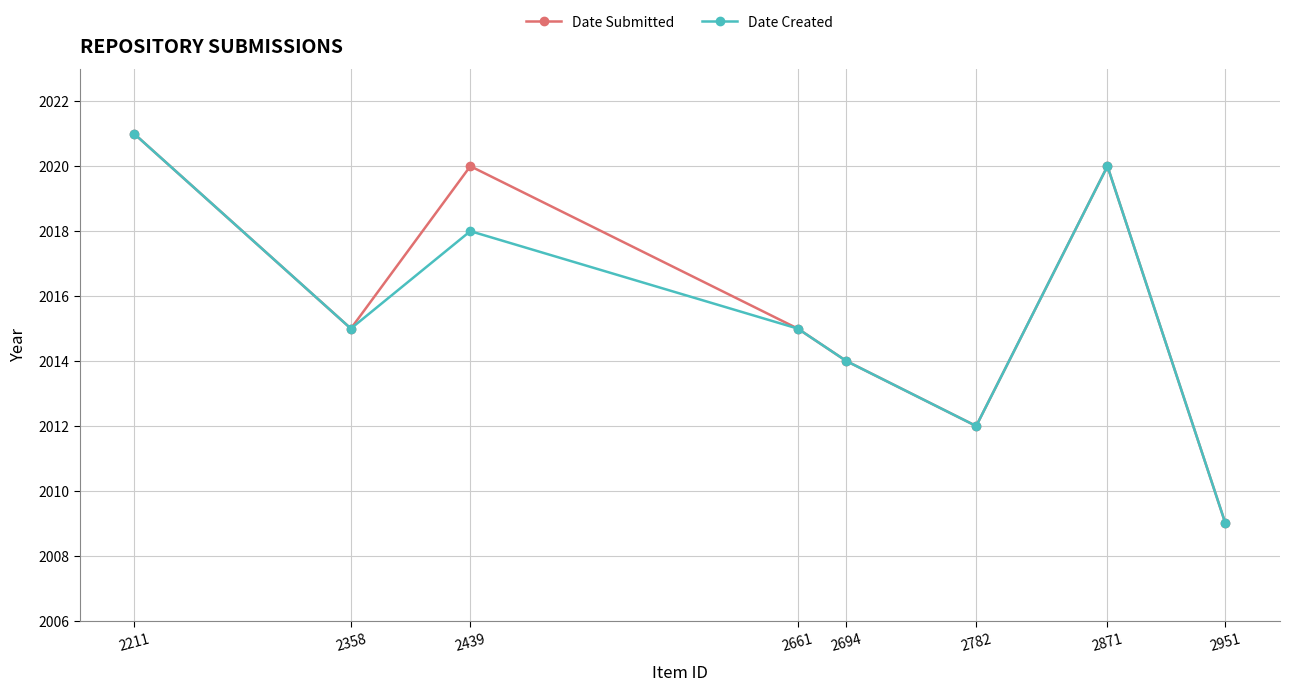

True or false: Date Submitted has a value of 3502 at 2782.

False